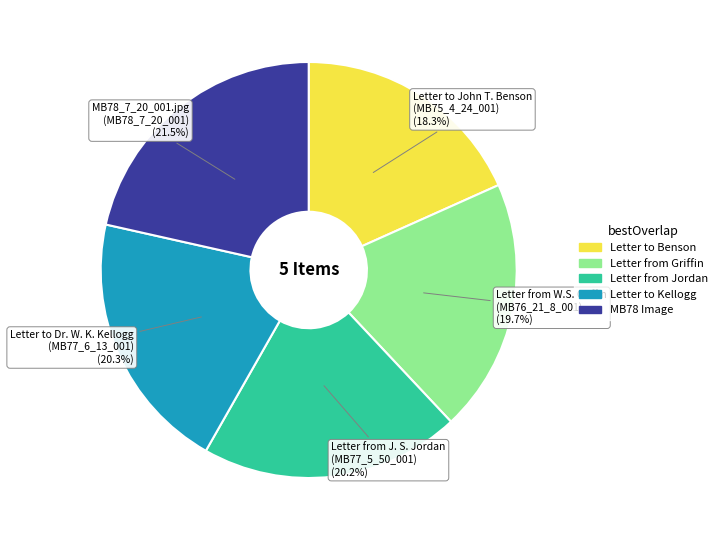

To the nearest percent, what is the difference between the largest and smallest slice percentages?

3%